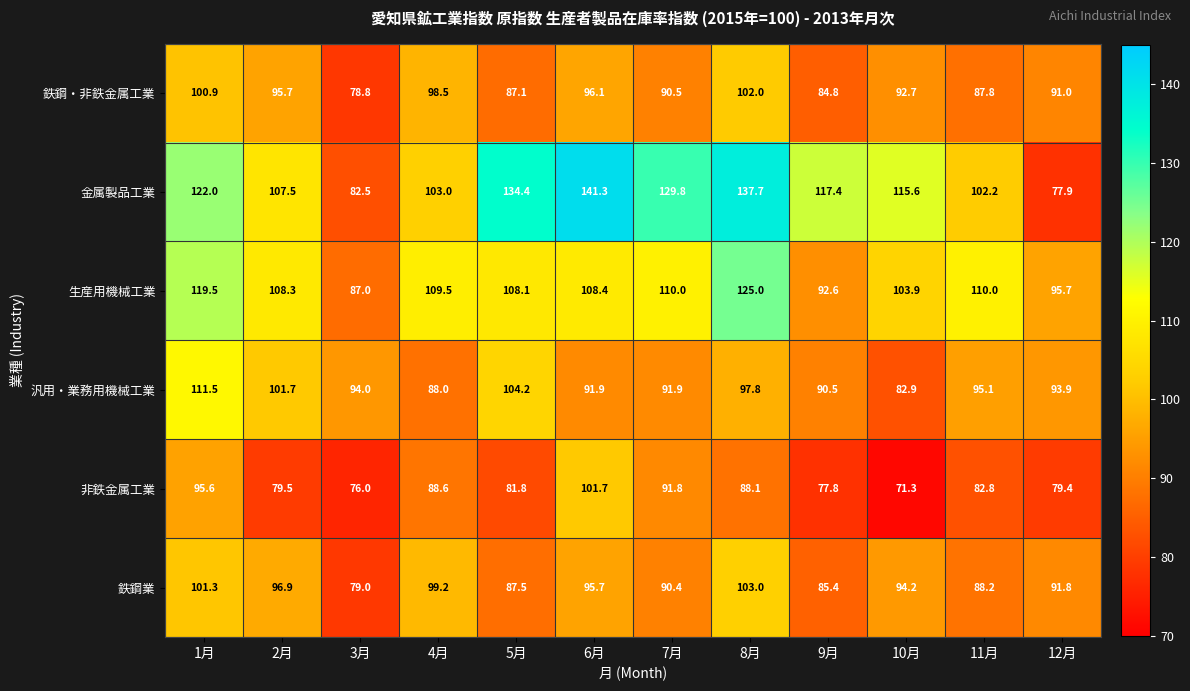

Rank the series at 8月 from lowest to highest value.

非鉄金属工業, 汎用・業務用機械工業, 鉄鋼・非鉄金属工業, 鉄鋼業, 生産用機械工業, 金属製品工業